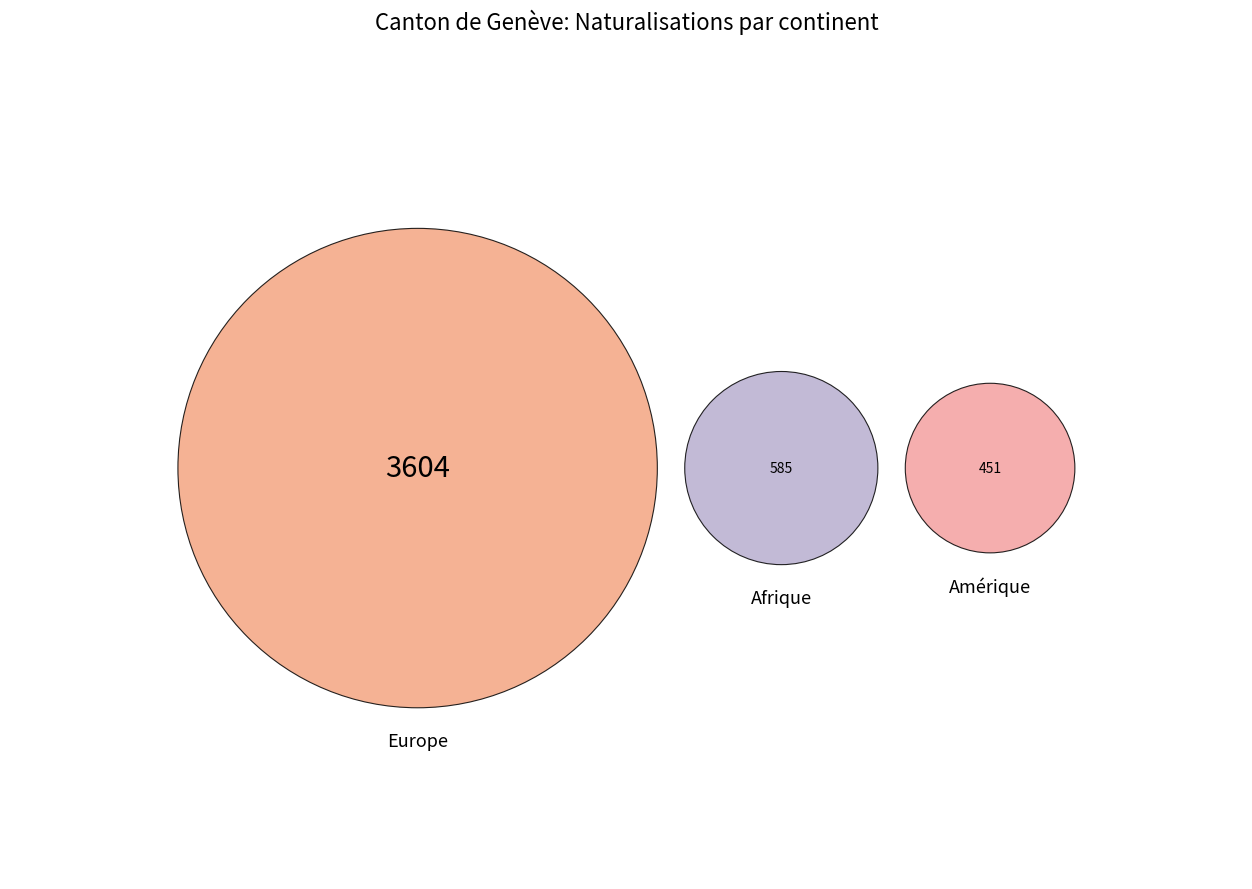

Between Provenance inconnu and Europe, which is larger?

Europe